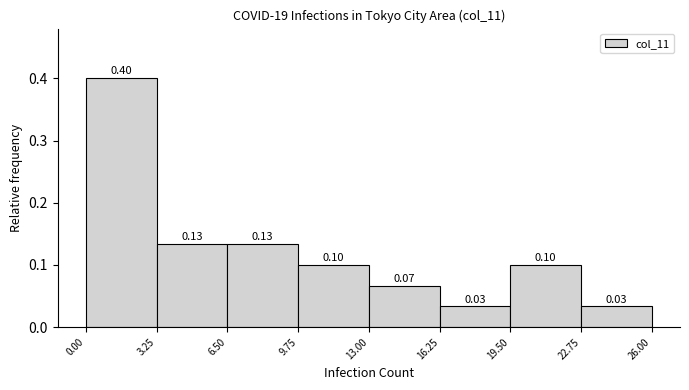

Over which range of the x-axis is the bar tallest?

0.00 to 3.25